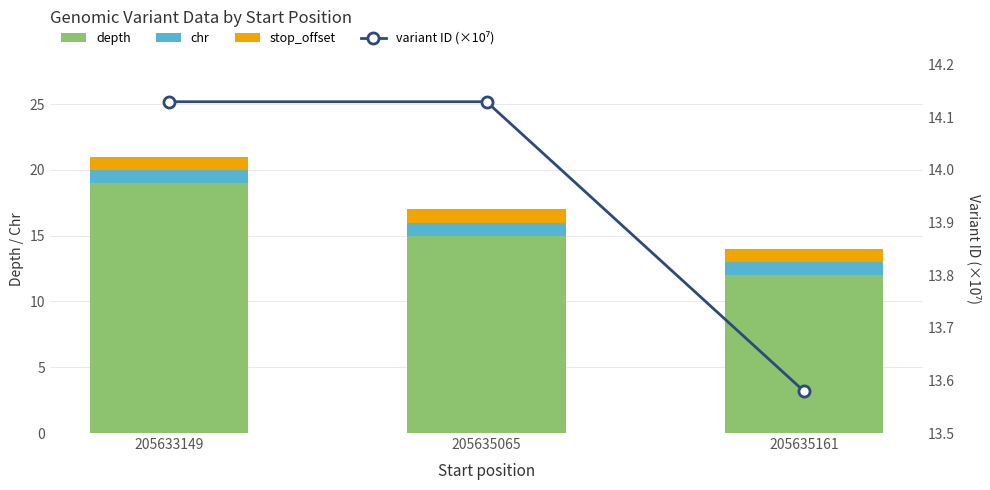

How many categories are shown in the chart?

3